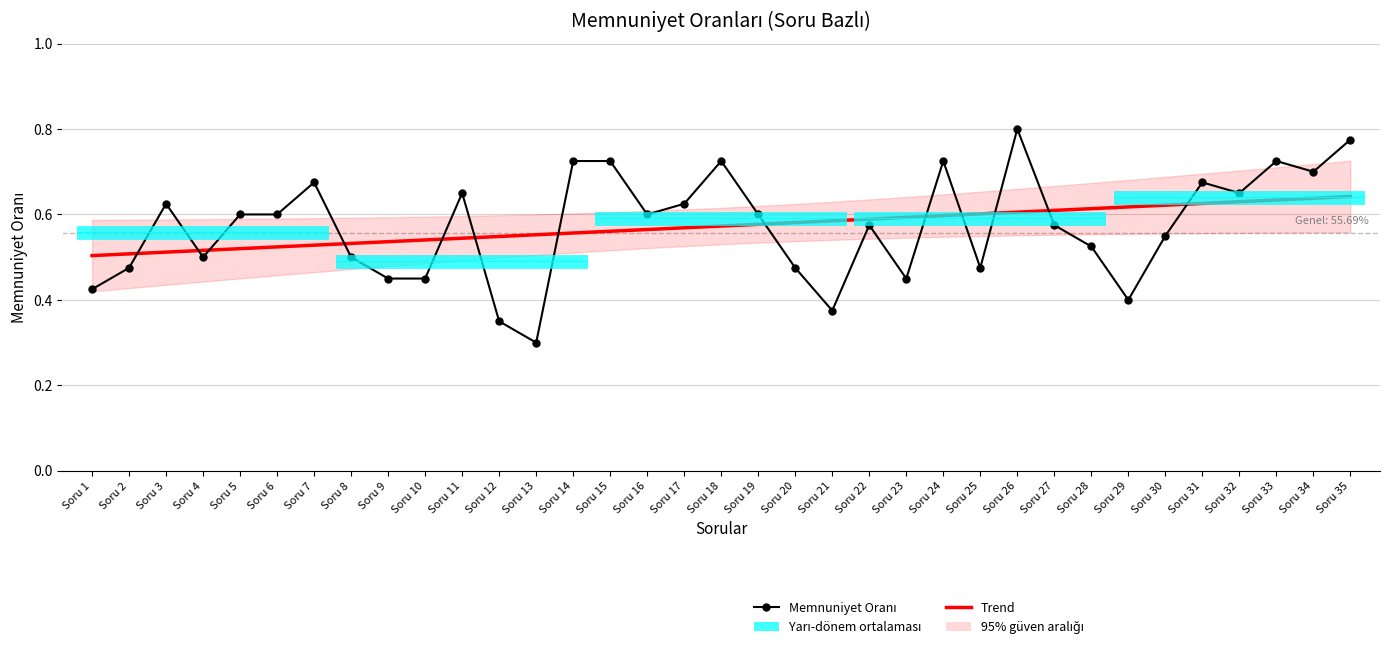

Rank the series at Soru 10 from highest to lowest value.

Trend, Memnuniyet Oranı